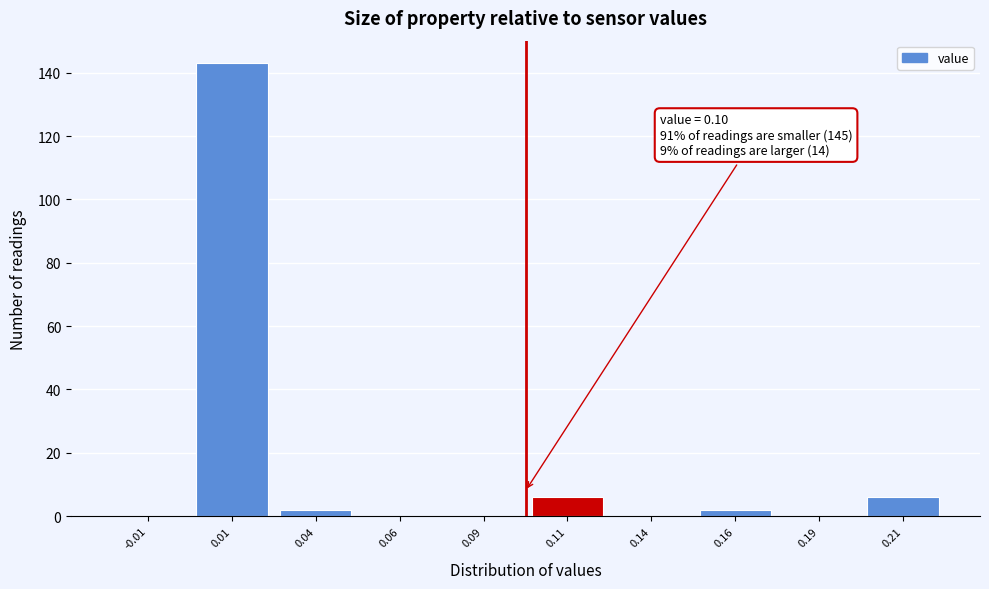

Over which range of the x-axis is the bar tallest?

0.000 to 0.025